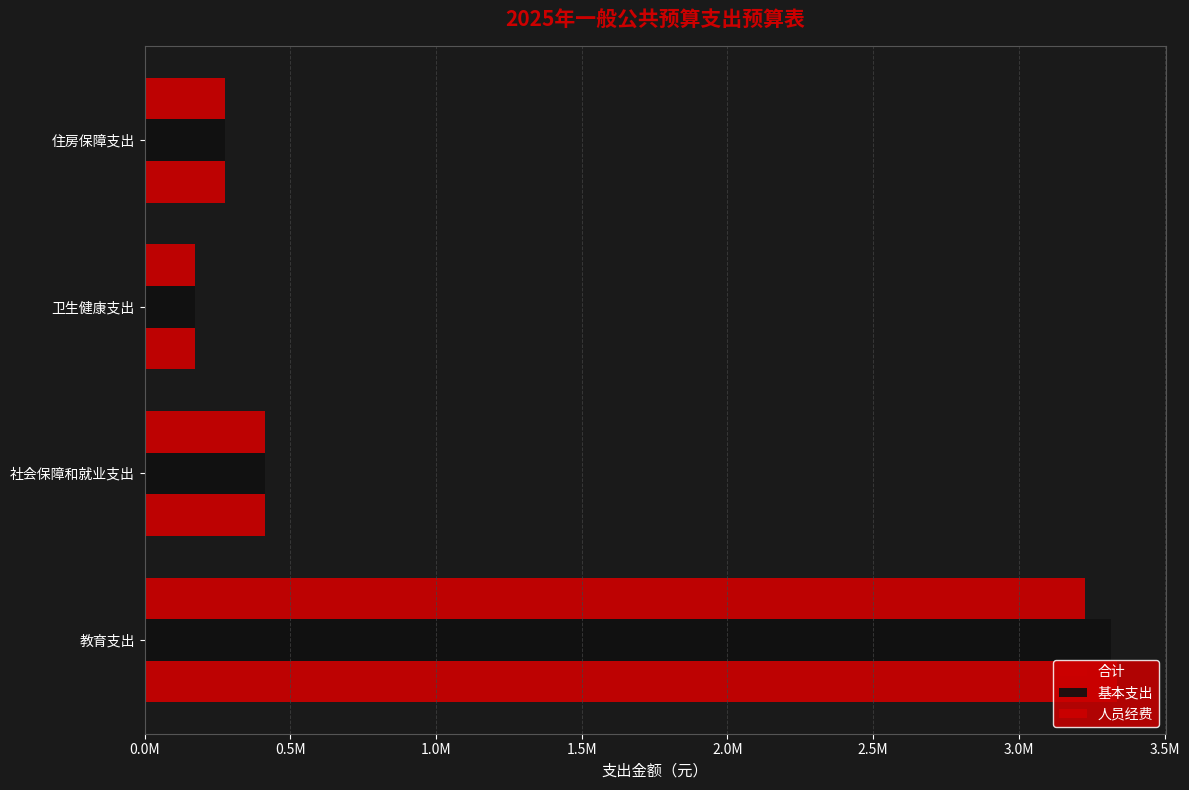

How many bars are there in total?

12